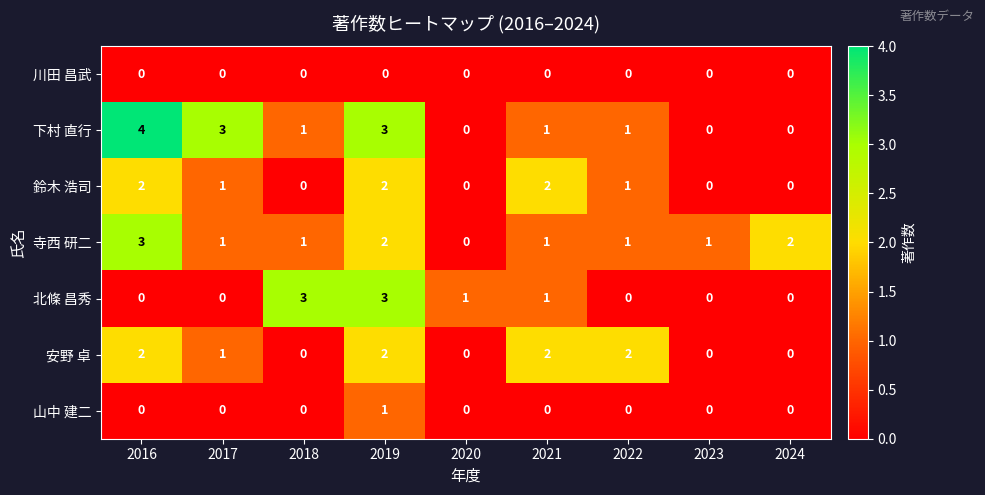

What is the greatest value displayed?

4